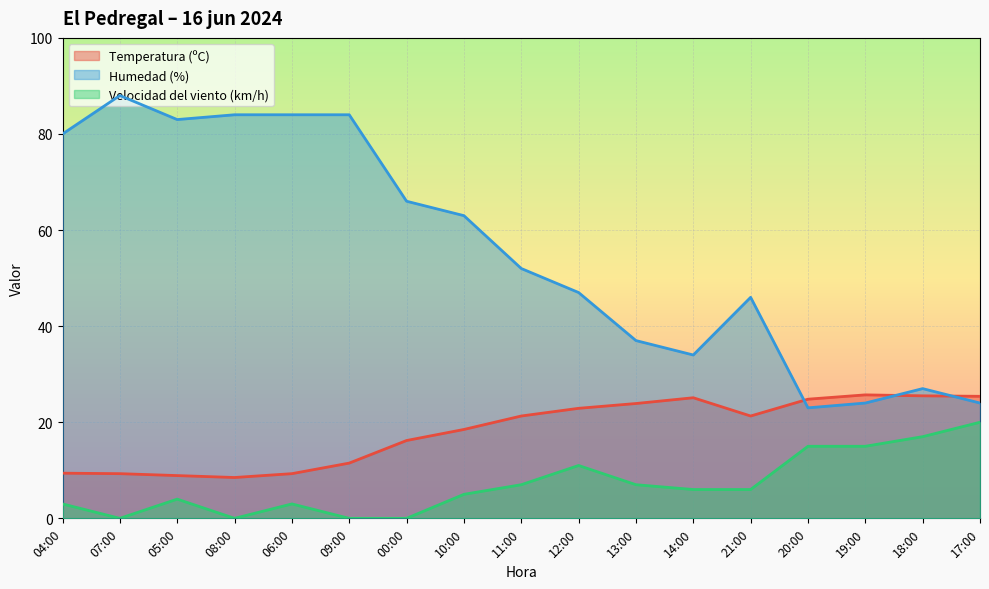

Which series has the largest total across all categories?

Humedad (%)